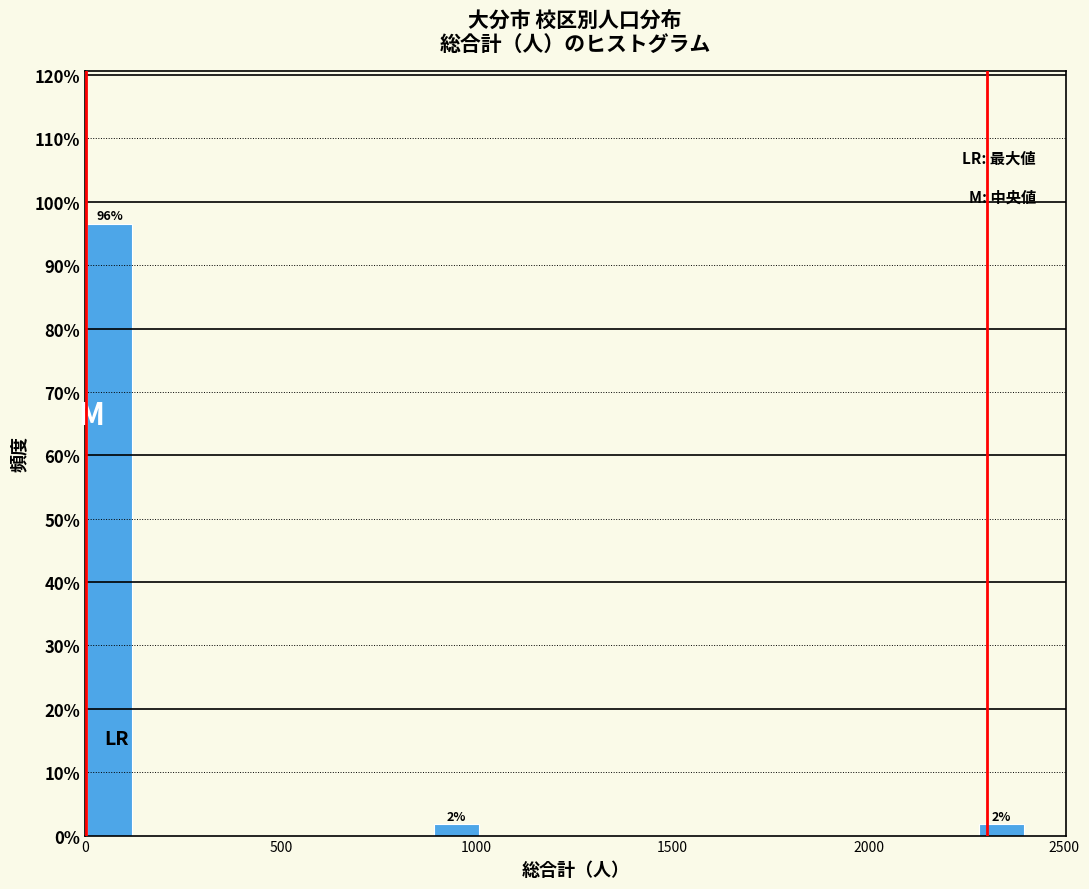

Read against the x-axis, roughly where is the centre of the tallest bar?

50